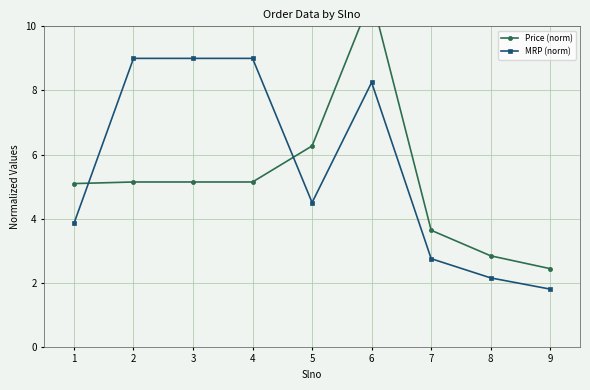

Is it true that MRP (norm) equals 1.8 at 9?

True